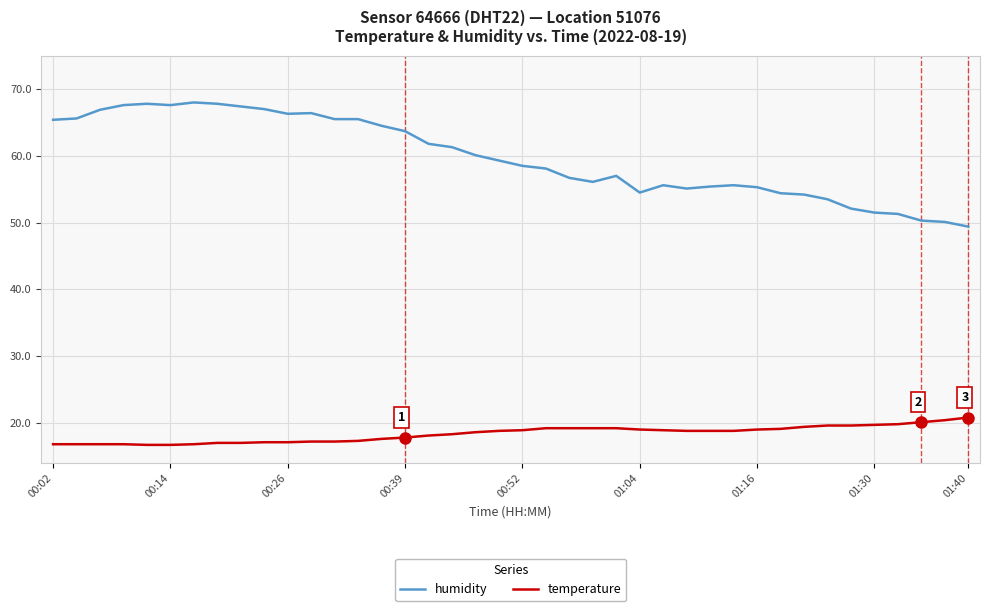

Which series has the widest spread of values?

humidity